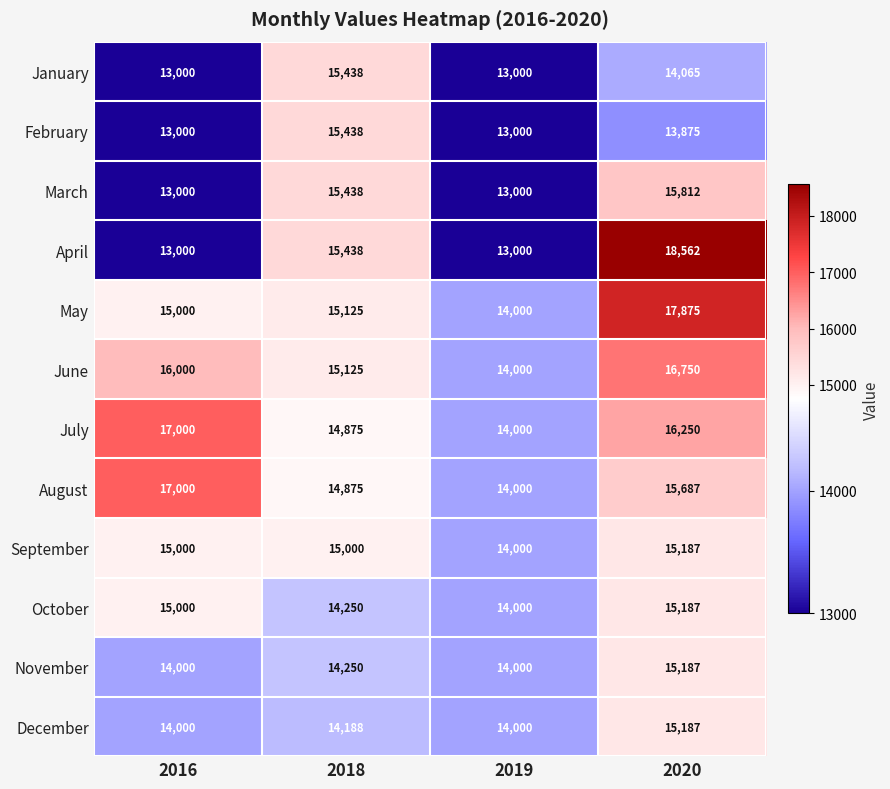

What is the highest value of the November series?

15187